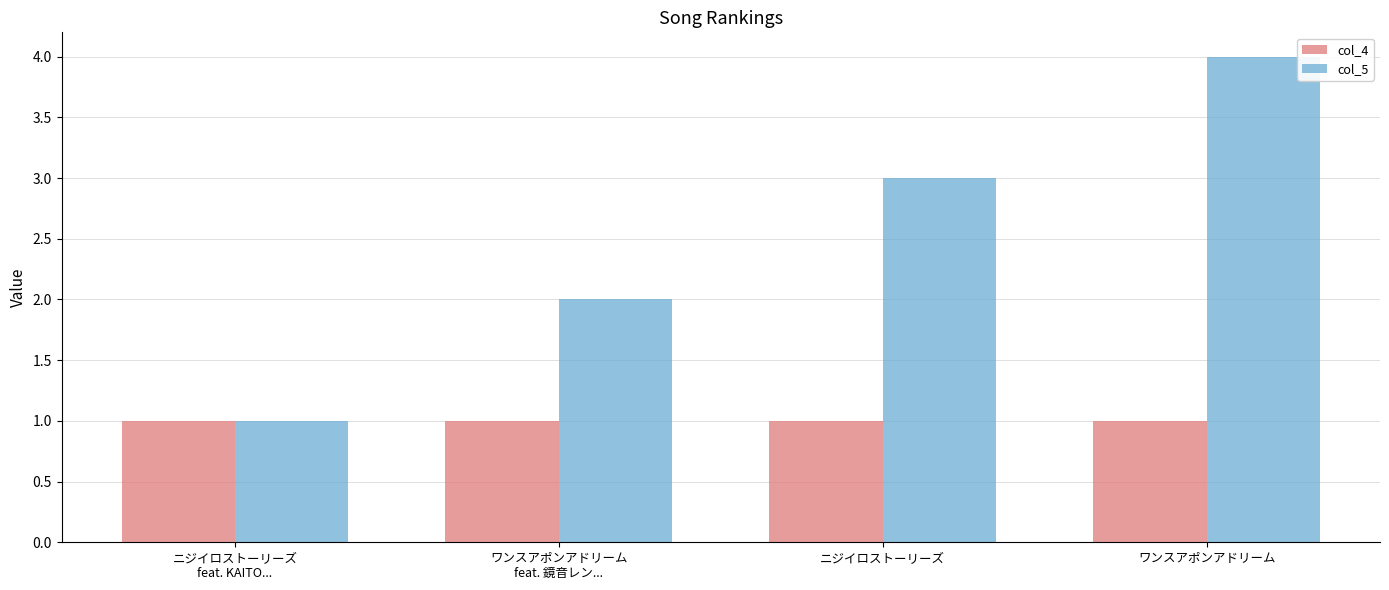

What is the greatest value displayed?

4